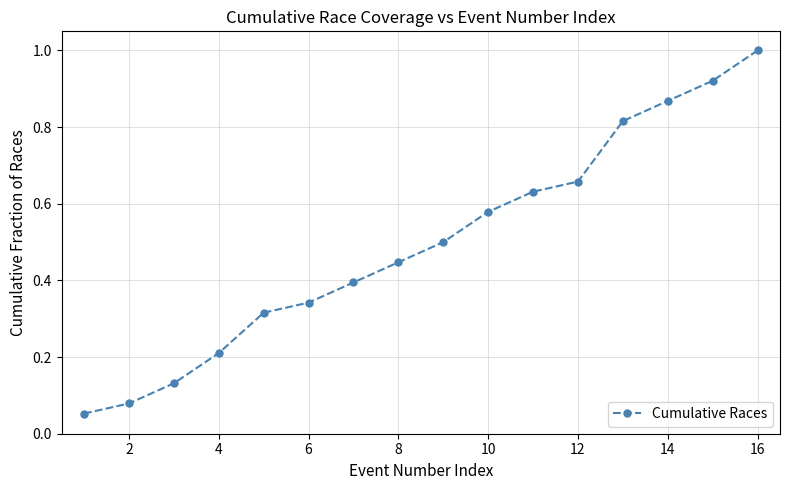

What is the greatest value displayed?

1.0